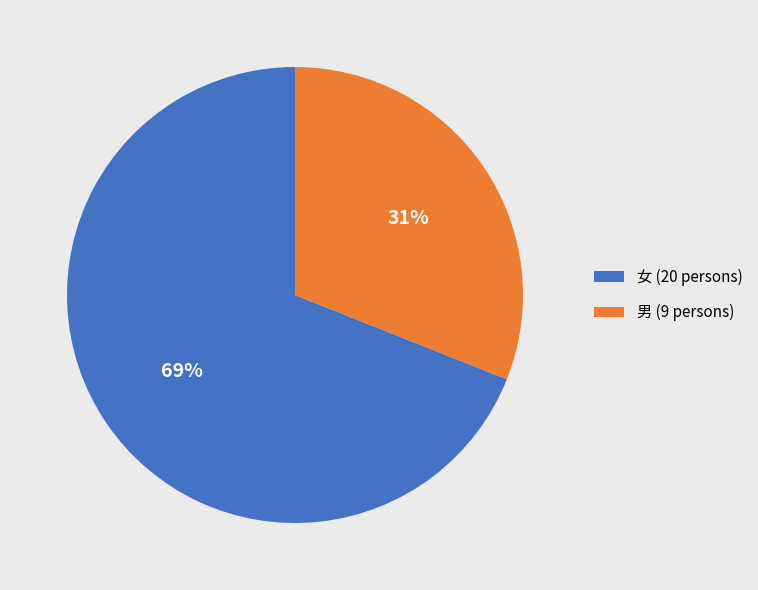

Which has a higher value, 女 (20 persons) or 男 (9 persons)?

女 (20 persons)